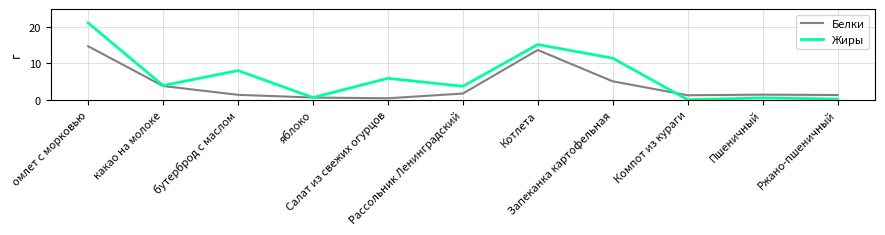

Which series has the largest range (max minus min)?

Жиры